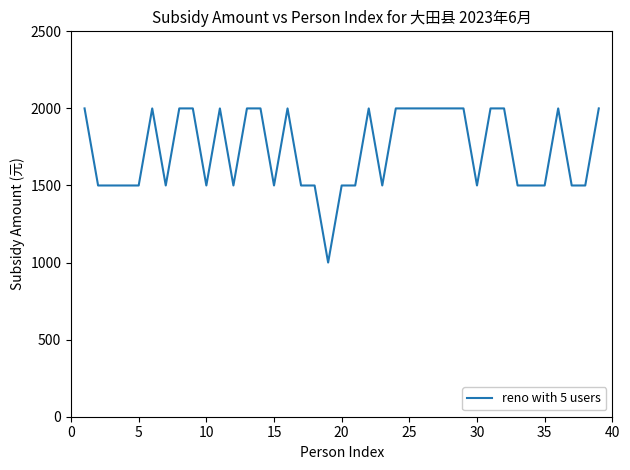

What is the minimum value shown in the chart?

1000